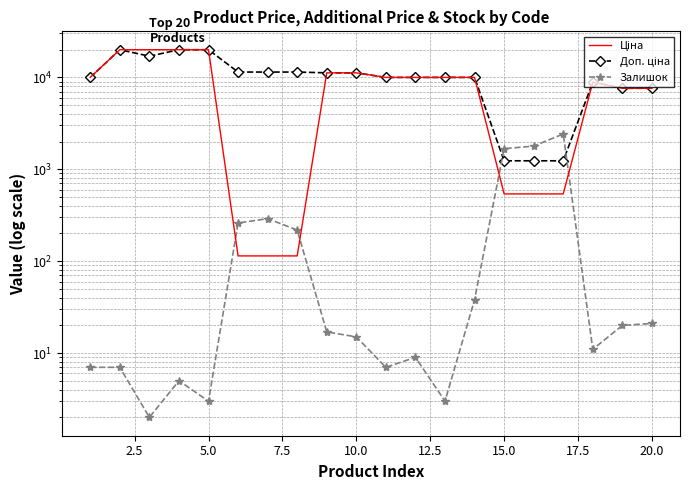

Is it true that Ціна equals 32187.3 at 5.0?

False